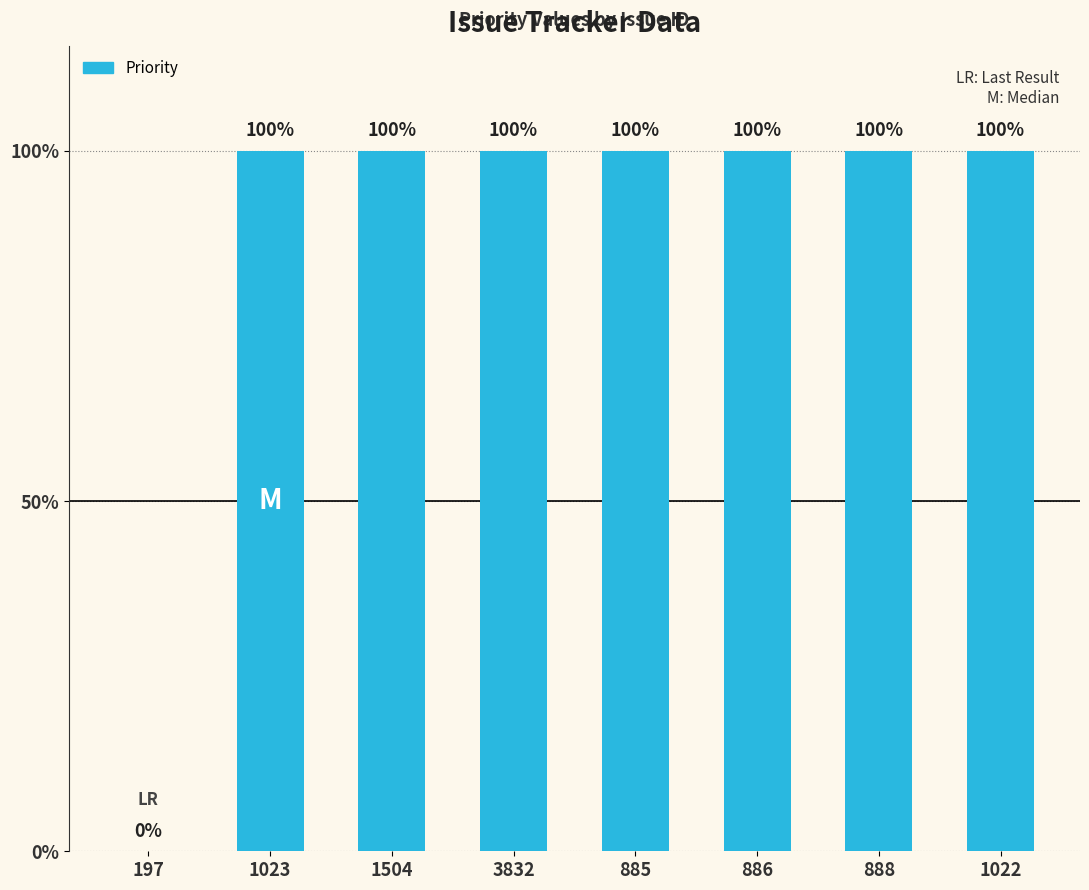

Approximately how many times larger is the value at 3832 compared to 888?

1.0